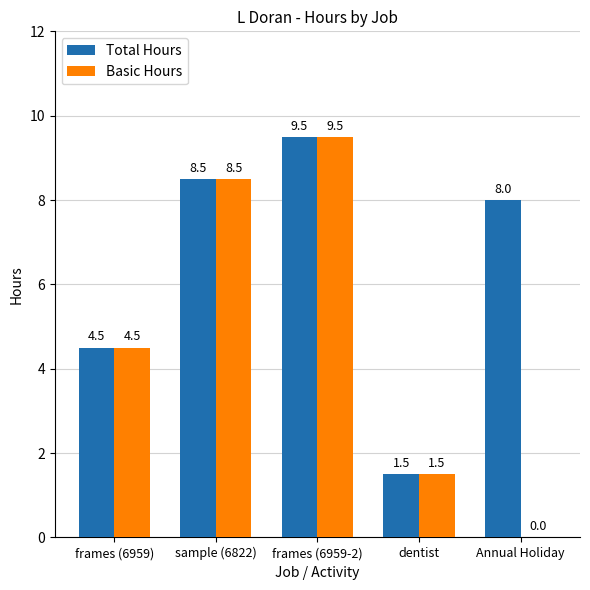

Is it true that Total Hours equals 3.8 at frames (6959-2)?

False